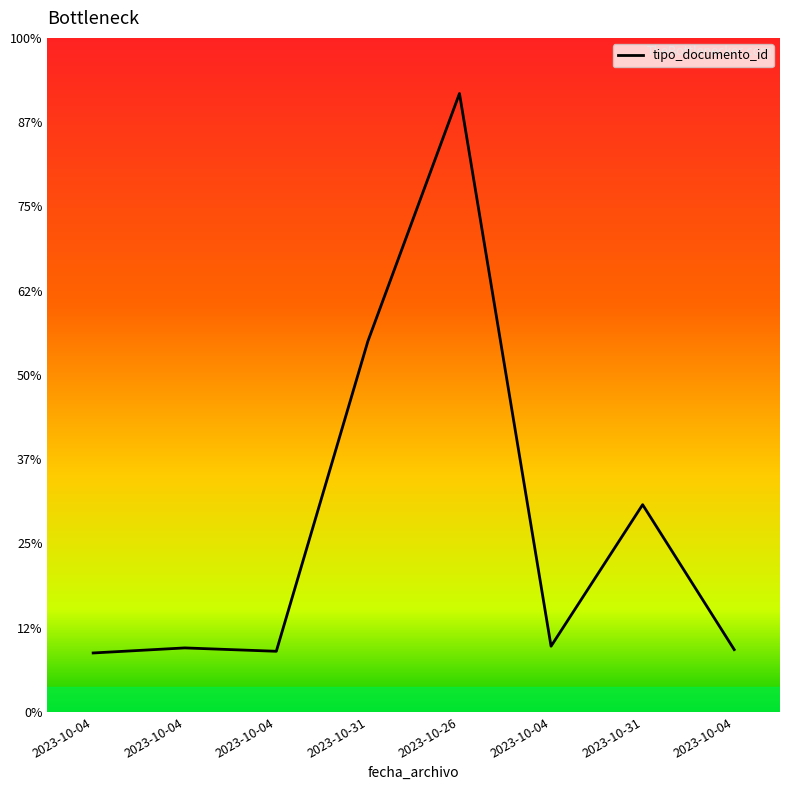

Does the chart have visible grid lines?

No